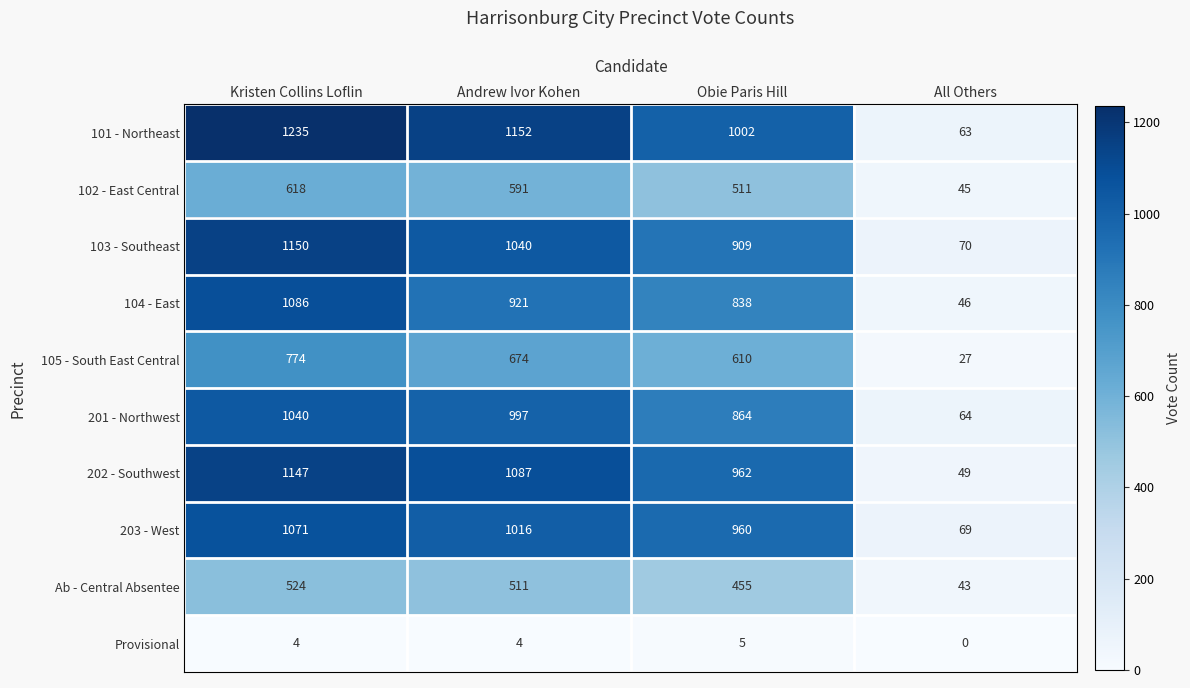

Which series has the largest total across all categories?

101 - Northeast